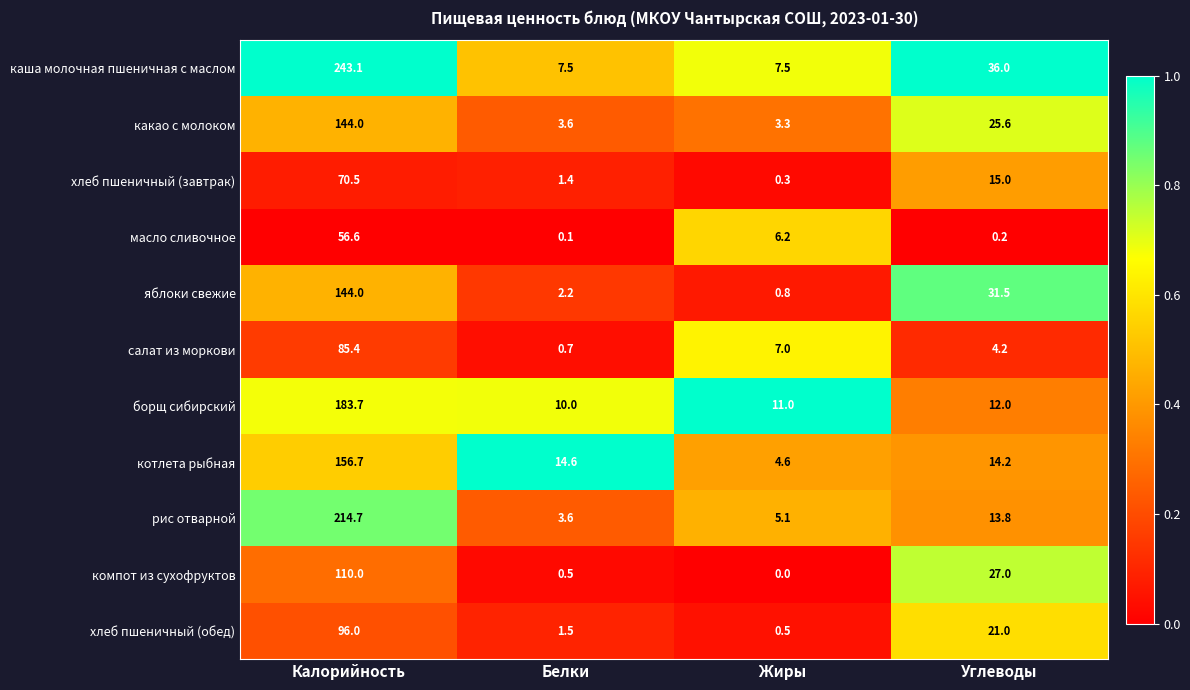

What value does the борщ сибирский series have at Жиры?

11.0